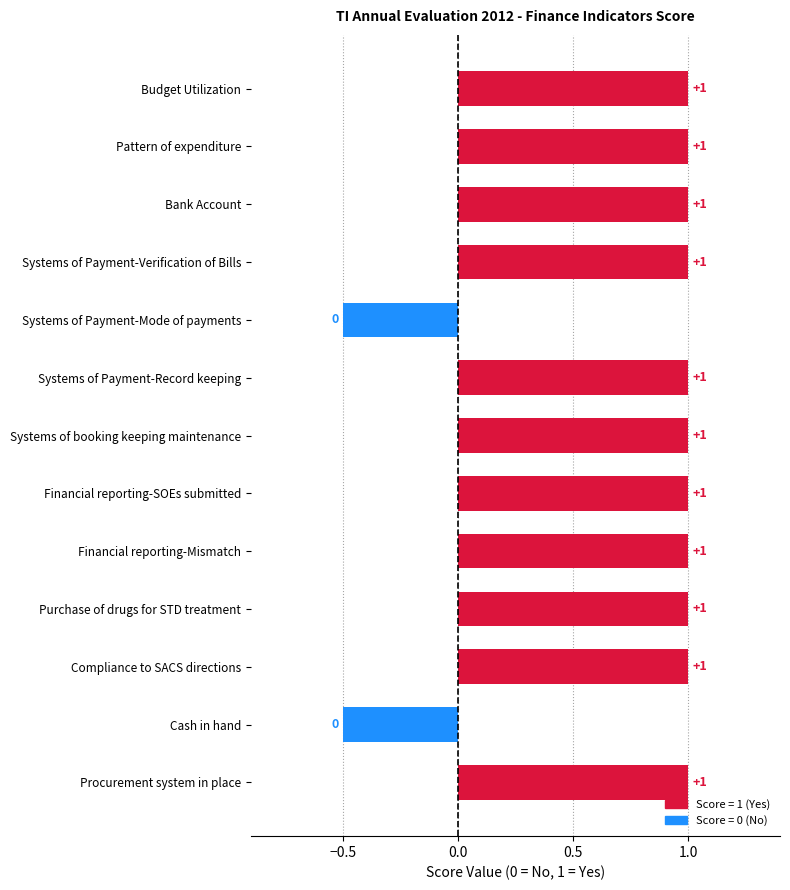

How many values are above zero?

11